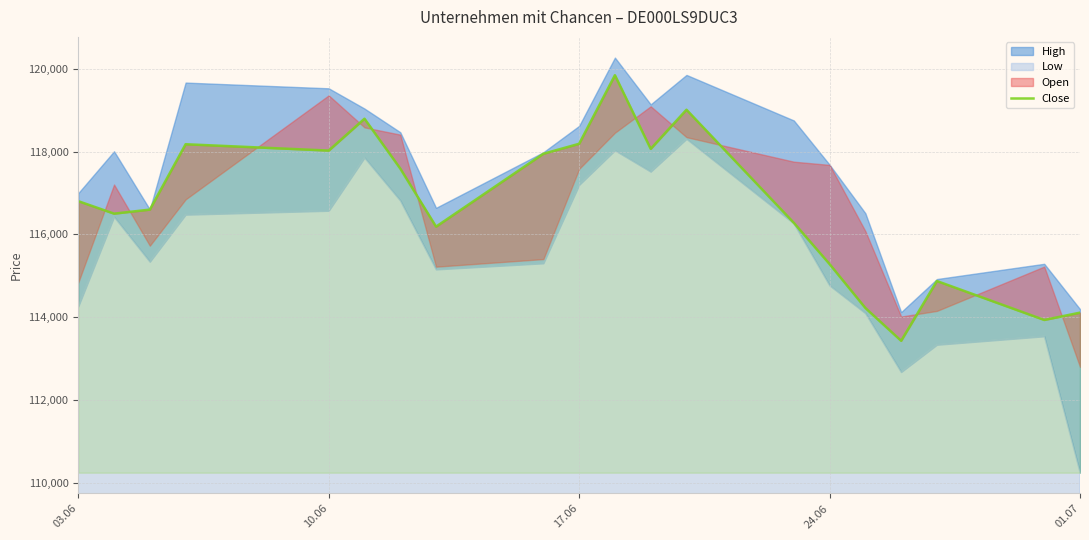

Does the chart display data point markers on the line(s)?

No